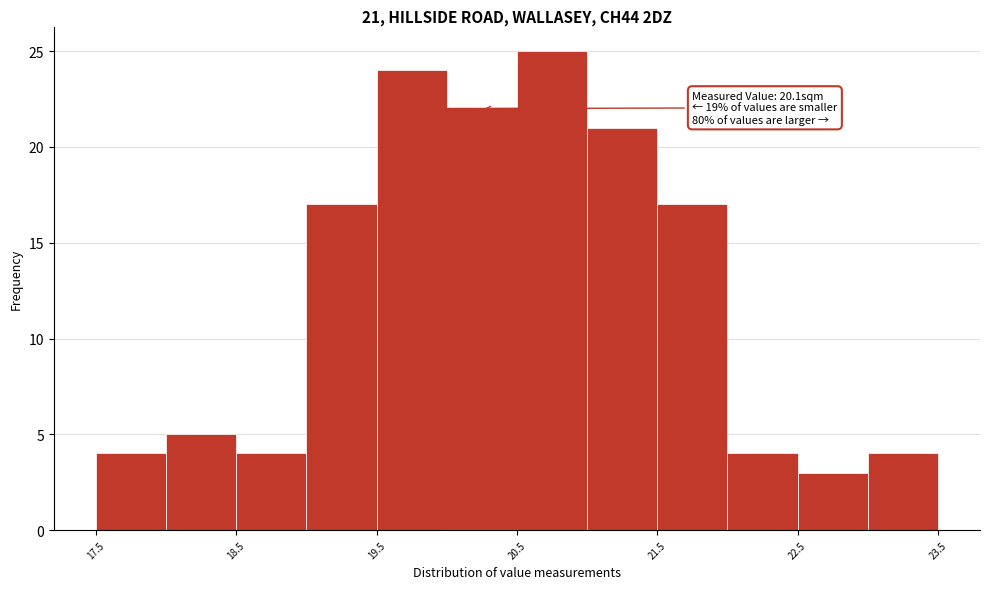

Over which range of the x-axis is the bar tallest?

20.5 to 21.0